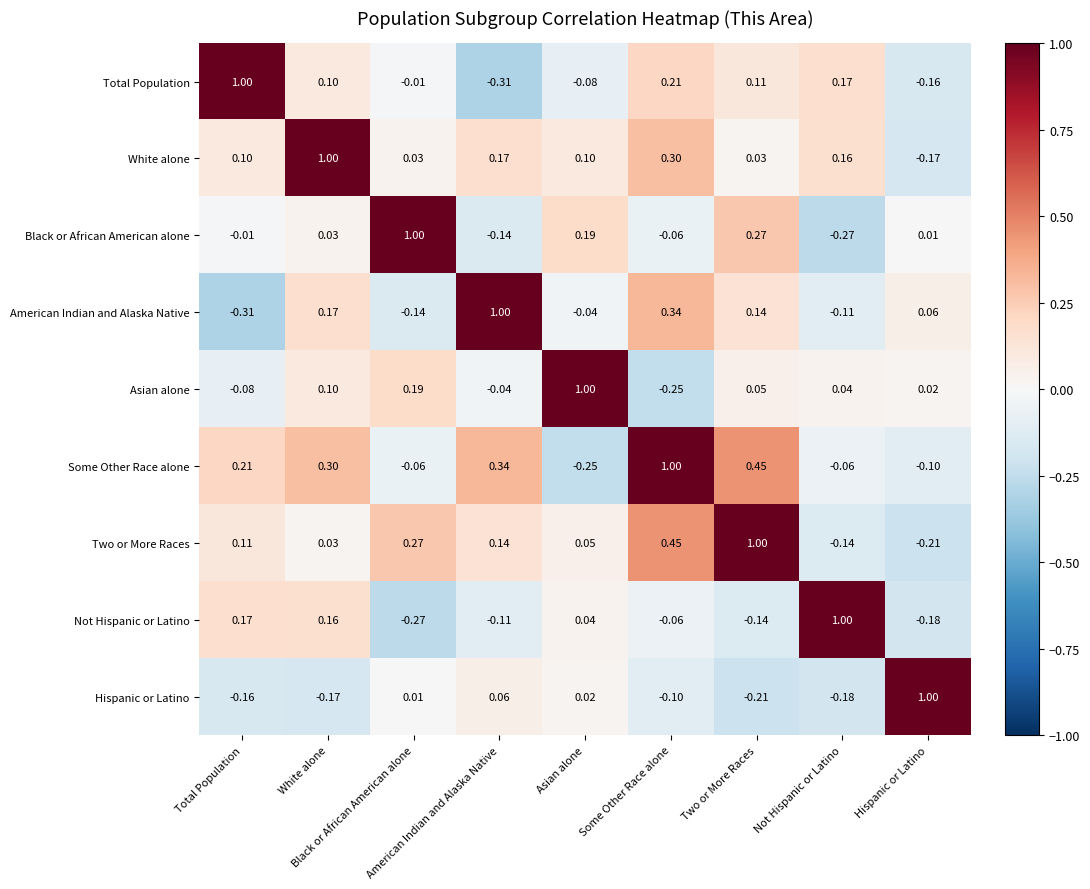

Reading right to left, extract all data points from this chart.

Total Population: Hispanic or Latino=-0.2	Not Hispanic or Latino=0.2	Two or More Races=0.1	Some Other Race alone=0.2	Asian alone=-0.1	American Indian and Alaska Native=-0.3	Black or African American alone=-0.0	White alone=0.1	Total Population=1.0
White alone: Hispanic or Latino=-0.2	Not Hispanic or Latino=0.2	Two or More Races=0.0	Some Other Race alone=0.3	Asian alone=0.1	American Indian and Alaska Native=0.2	Black or African American alone=0.0	White alone=1.0	Total Population=0.1
Black or African American alone: Hispanic or Latino=0.0	Not Hispanic or Latino=-0.3	Two or More Races=0.3	Some Other Race alone=-0.1	Asian alone=0.2	American Indian and Alaska Native=-0.1	Black or African American alone=1.0	White alone=0.0	Total Population=-0.0
American Indian and Alaska Native: Hispanic or Latino=0.1	Not Hispanic or Latino=-0.1	Two or More Races=0.1	Some Other Race alone=0.3	Asian alone=-0.0	American Indian and Alaska Native=1.0	Black or African American alone=-0.1	White alone=0.2	Total Population=-0.3
Asian alone: Hispanic or Latino=0.0	Not Hispanic or Latino=0.0	Two or More Races=0.1	Some Other Race alone=-0.2	Asian alone=1.0	American Indian and Alaska Native=-0.0	Black or African American alone=0.2	White alone=0.1	Total Population=-0.1
Some Other Race alone: Hispanic or Latino=-0.1	Not Hispanic or Latino=-0.1	Two or More Races=0.5	Some Other Race alone=1.0	Asian alone=-0.2	American Indian and Alaska Native=0.3	Black or African American alone=-0.1	White alone=0.3	Total Population=0.2
Two or More Races: Hispanic or Latino=-0.2	Not Hispanic or Latino=-0.1	Two or More Races=1.0	Some Other Race alone=0.5	Asian alone=0.1	American Indian and Alaska Native=0.1	Black or African American alone=0.3	White alone=0.0	Total Population=0.1
Not Hispanic or Latino: Hispanic or Latino=-0.2	Not Hispanic or Latino=1.0	Two or More Races=-0.1	Some Other Race alone=-0.1	Asian alone=0.0	American Indian and Alaska Native=-0.1	Black or African American alone=-0.3	White alone=0.2	Total Population=0.2
Hispanic or Latino: Hispanic or Latino=1.0	Not Hispanic or Latino=-0.2	Two or More Races=-0.2	Some Other Race alone=-0.1	Asian alone=0.0	American Indian and Alaska Native=0.1	Black or African American alone=0.0	White alone=-0.2	Total Population=-0.2